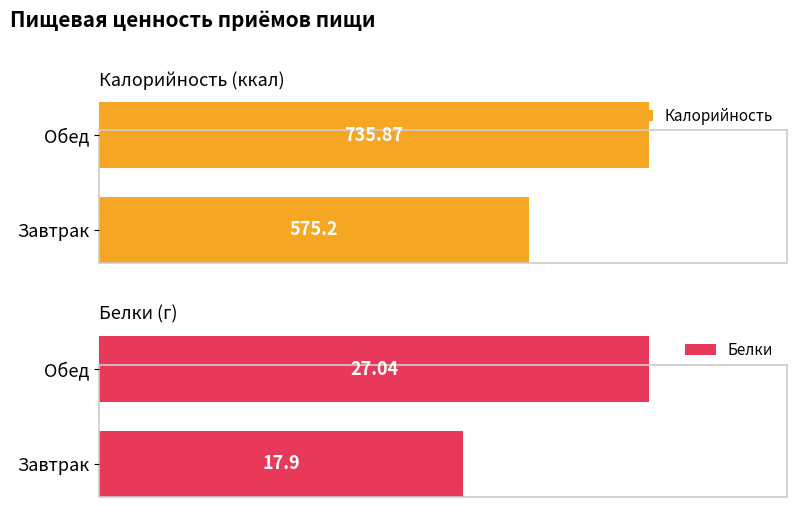

Where is Калорийность nearest to the value 655?

Завтрак